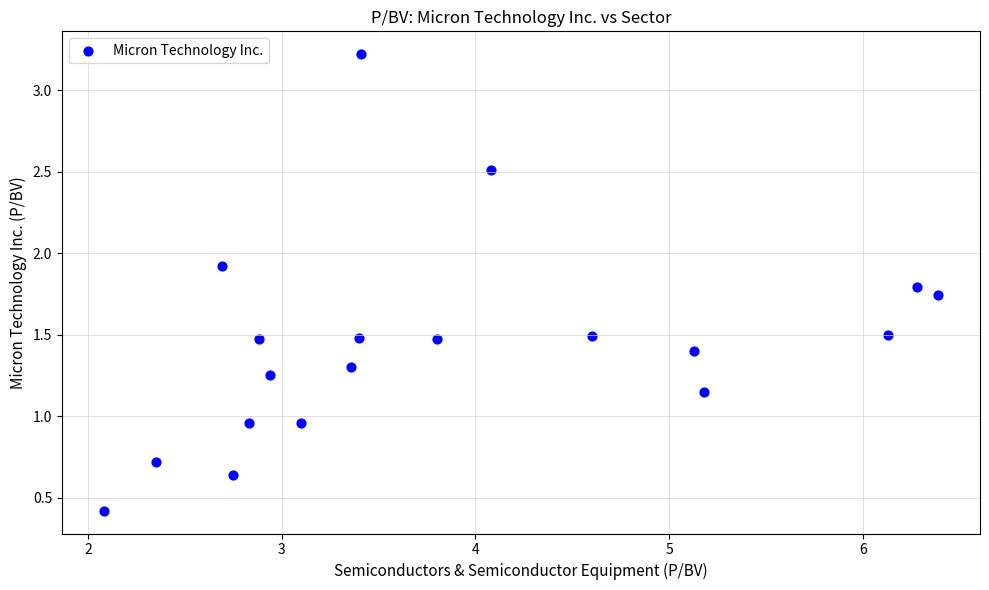

What is the range of Y values (max minus min)?

2.8